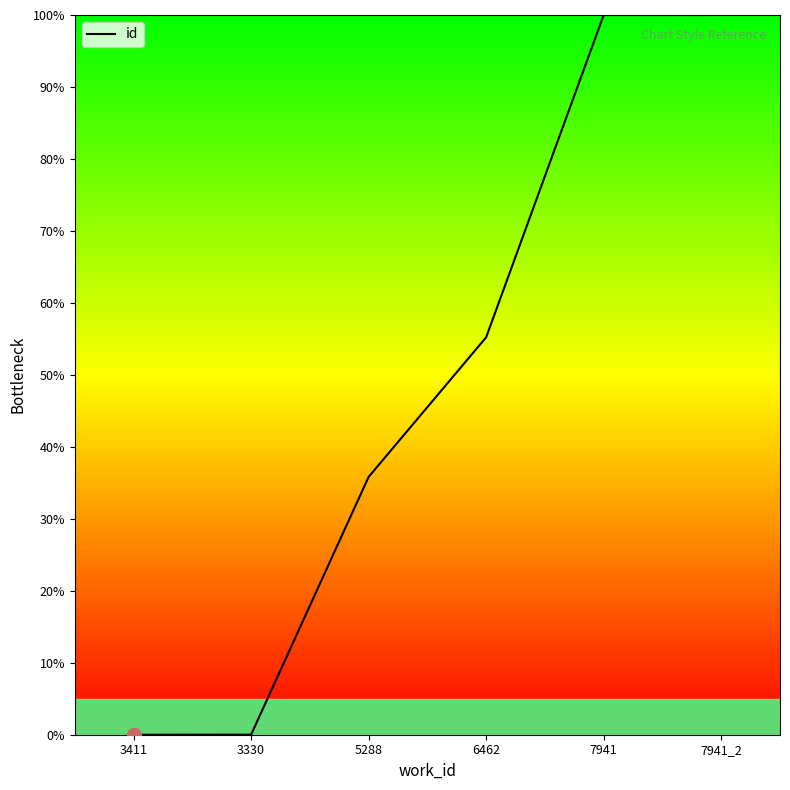

What is the maximum value shown in the chart?

100.0